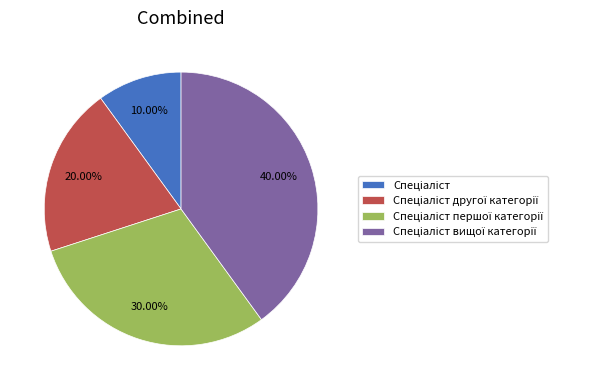

Is there any slice that represents more than half of the pie?

No